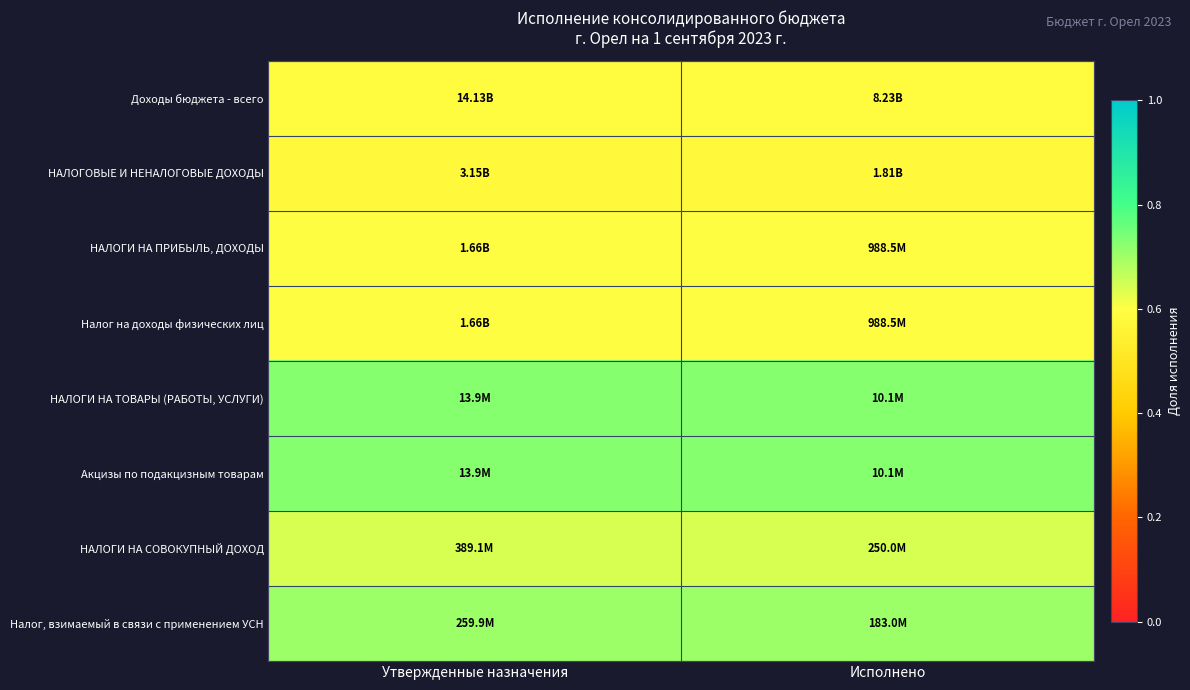

Reading right to left, what are all the values shown in this chart?

Доходы бюджета - всего: Исполнено=0.6	Утвержденные назначения=0.6
НАЛОГОВЫЕ И НЕНАЛОГОВЫЕ ДОХОДЫ: Исполнено=0.6	Утвержденные назначения=0.6
НАЛОГИ НА ПРИБЫЛЬ, ДОХОДЫ: Исполнено=0.6	Утвержденные назначения=0.6
Налог на доходы физических лиц: Исполнено=0.6	Утвержденные назначения=0.6
НАЛОГИ НА ТОВАРЫ (РАБОТЫ, УСЛУГИ): Исполнено=0.7	Утвержденные назначения=0.7
Акцизы по подакцизным товарам: Исполнено=0.7	Утвержденные назначения=0.7
НАЛОГИ НА СОВОКУПНЫЙ ДОХОД: Исполнено=0.6	Утвержденные назначения=0.6
Налог, взимаемый в связи с применением УСН: Исполнено=0.7	Утвержденные назначения=0.7